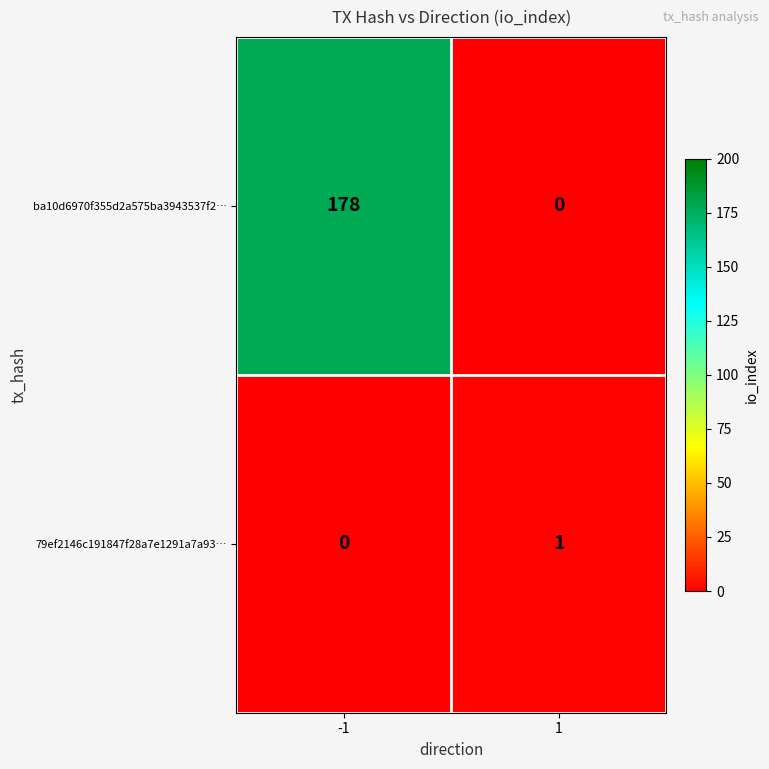

At which category does the chart reach its peak across all series?

-1